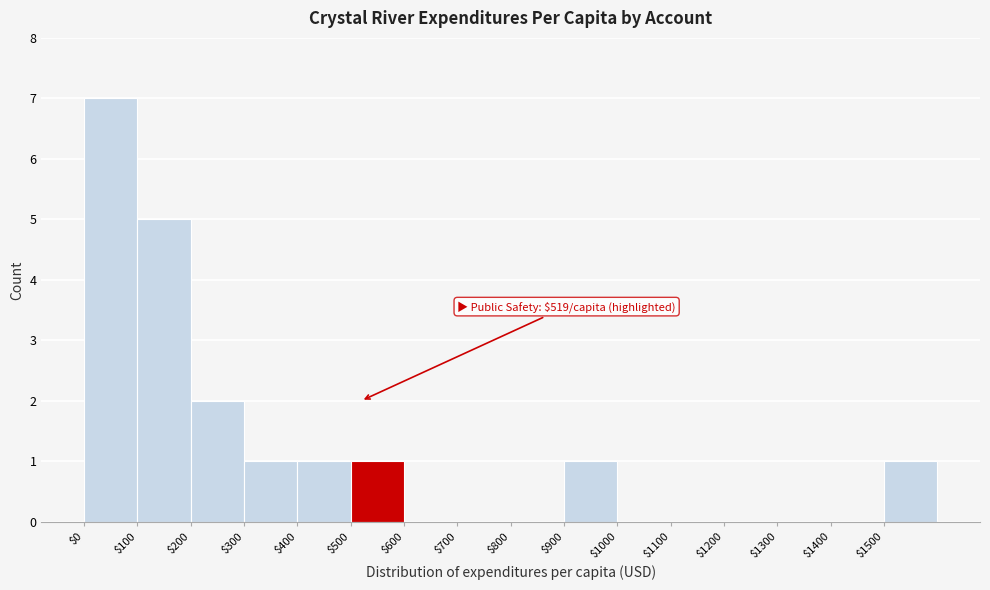

Over which range of the x-axis is the bar tallest?

0 to 100